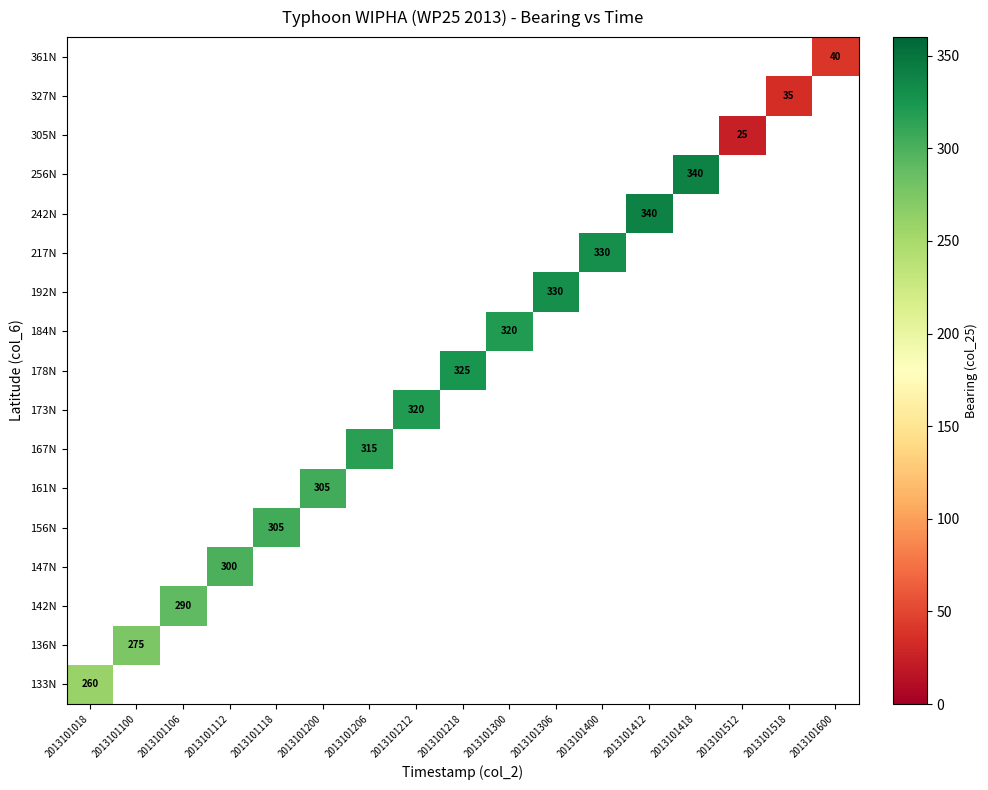

Which has a higher value, 2013101600 or 2013101100?

2013101100